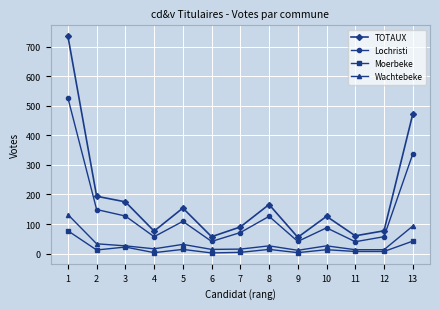

Is the value of Moerbeke at 3 greater than the value of Lochristi at 11?

No